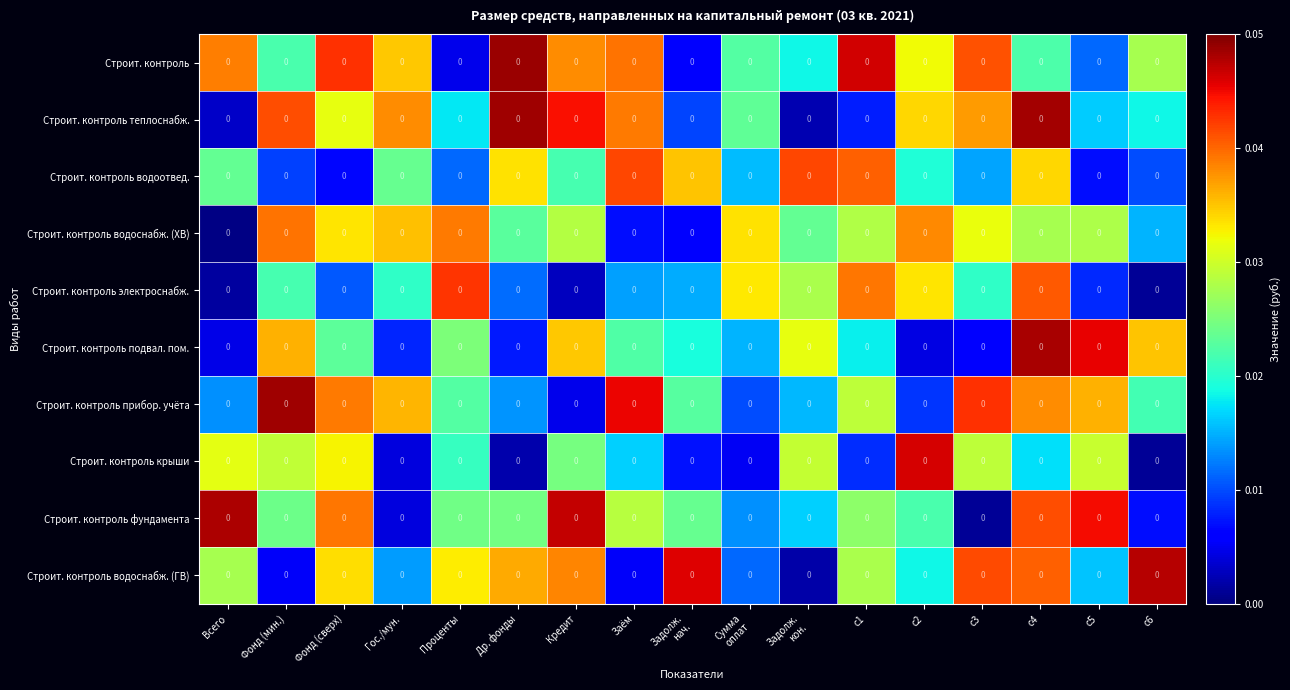

What is the sum of all Строит. контроль водоснабж. (ГВ) values?

0.4